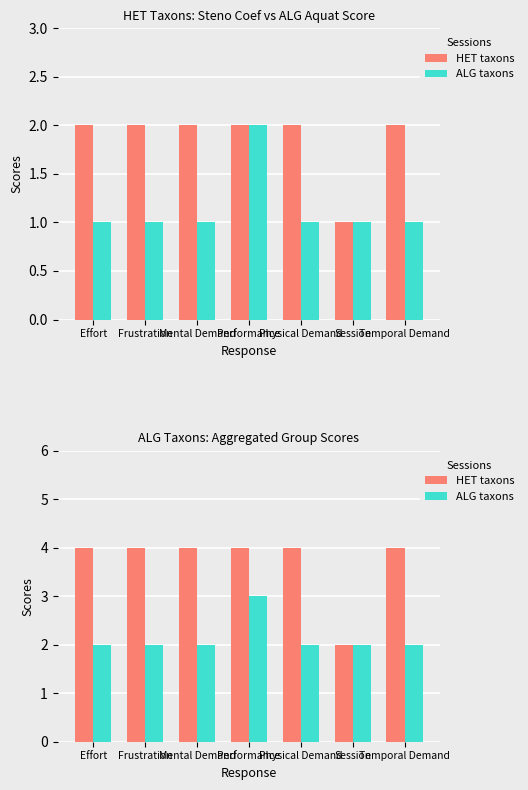

What is the greatest value displayed?

4